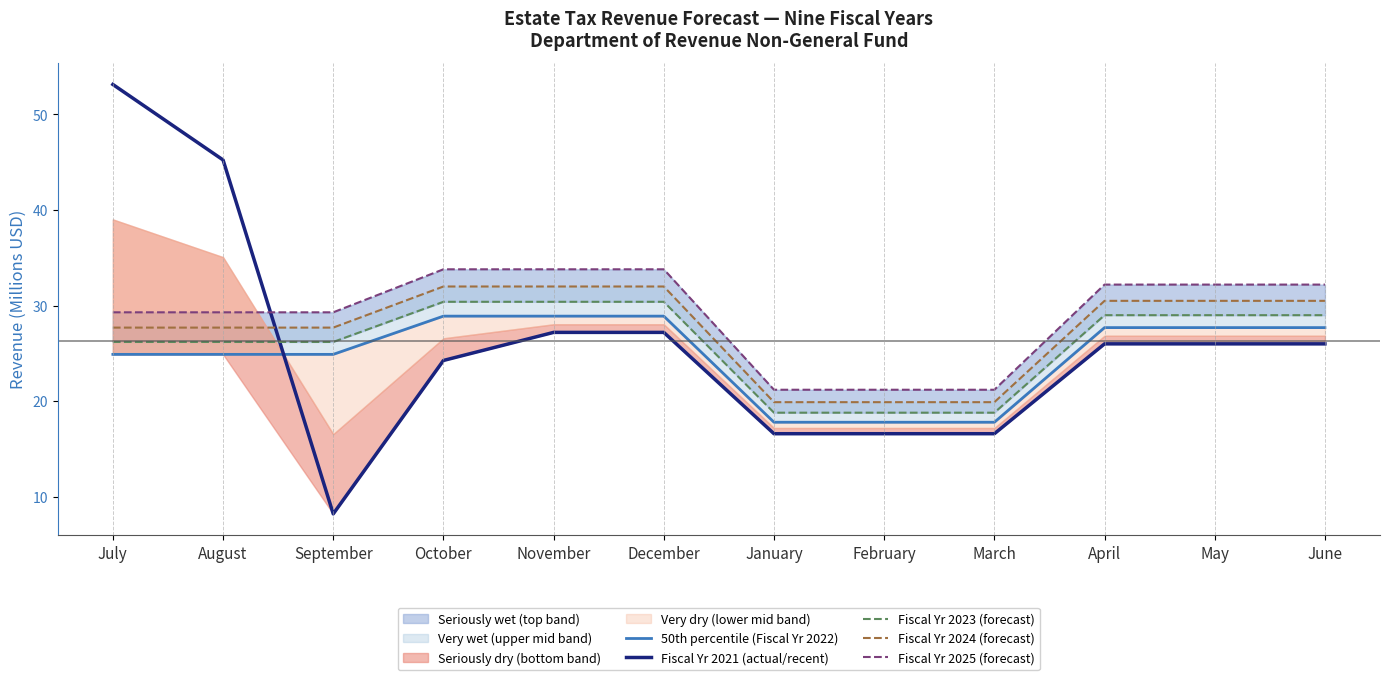

What is the minimum value for Fiscal Yr 2025 (forecast)?

21.2